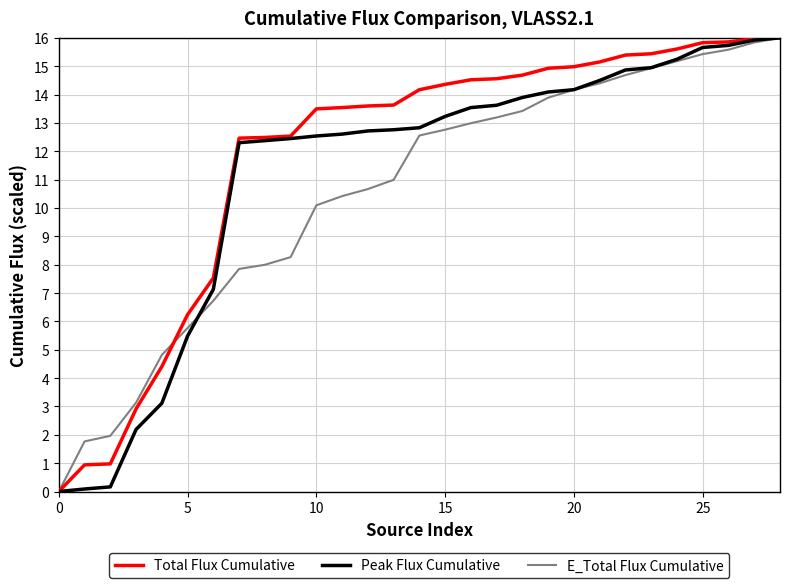

What is the maximum value for Total Flux Cumulative?

16.0